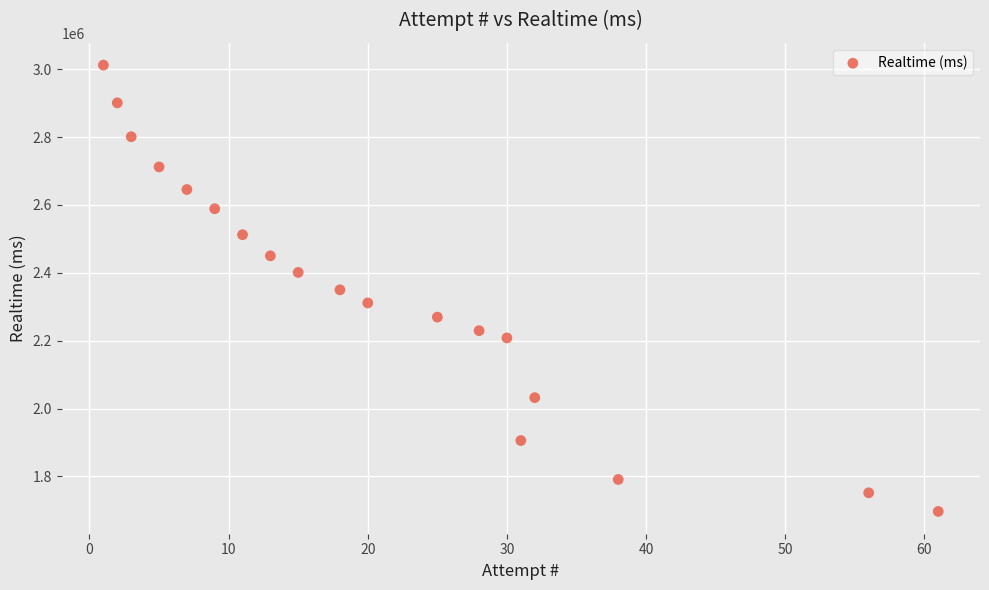

What is the range of Y values (max minus min)?

1315704